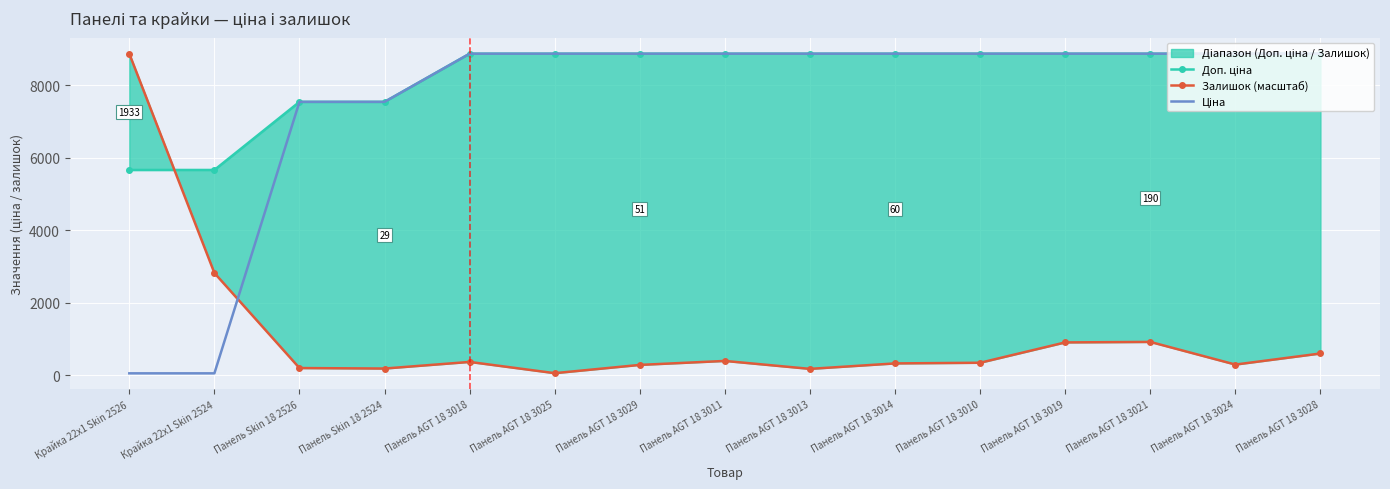

Reading left to right, transcribe all the data shown in this chart.

Доп. ціна: 5667.0	5667.0	7545.9	7545.9	8874.6	8874.6	8874.6	8874.6	8874.6	8874.6	8874.6	8874.6	8874.6	8874.6	8874.6
Залишок (масштаб): 8874.6	2825.7	202.6	189.0	371.4	61.2	289.3	398.8	179.8	330.4	348.6	909.7	923.4	298.4	604.1
Ціна: 56.7	56.7	7545.9	7545.9	8874.6	8874.6	8874.6	8874.6	8874.6	8874.6	8874.6	8874.6	8874.6	8874.6	8874.6